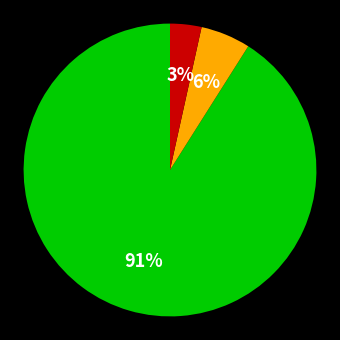

How many slices are in this pie chart?

3